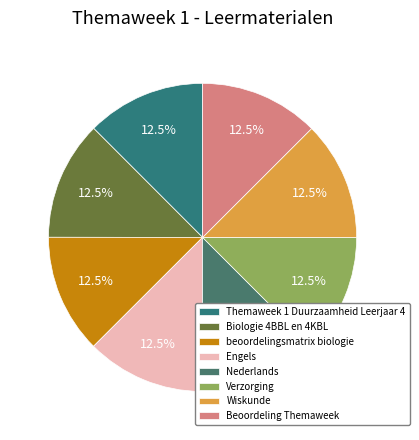

Count the number of slices in the pie.

8